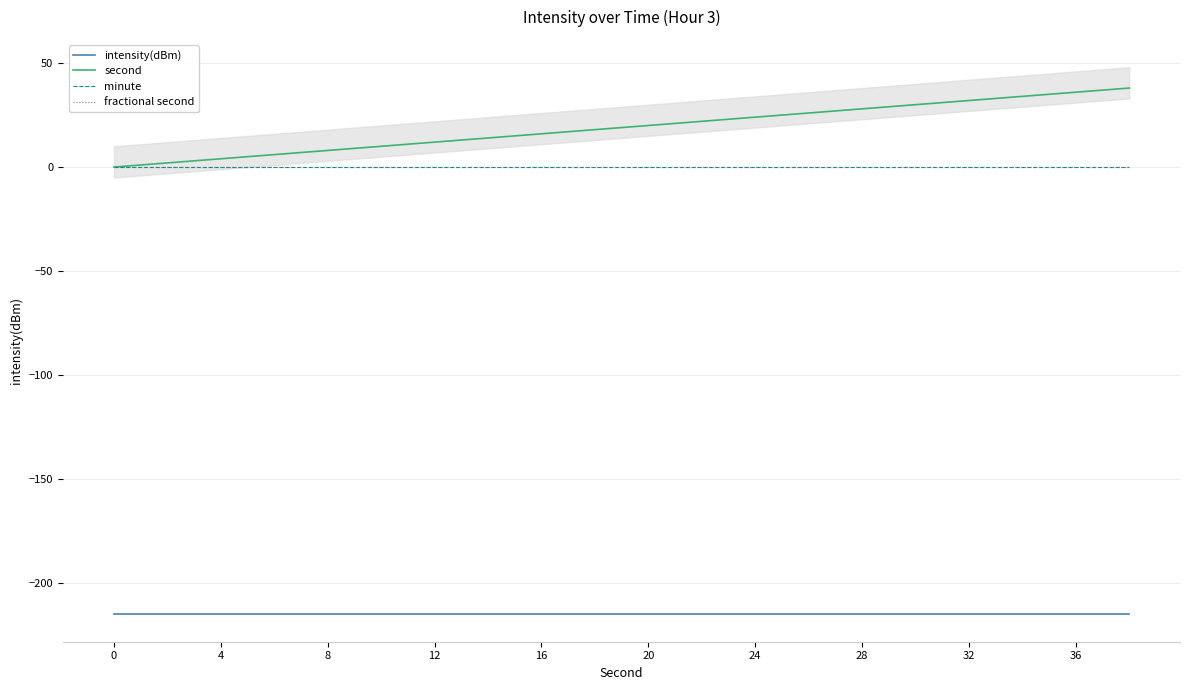

What is the maximum value shown in the chart?

38.0